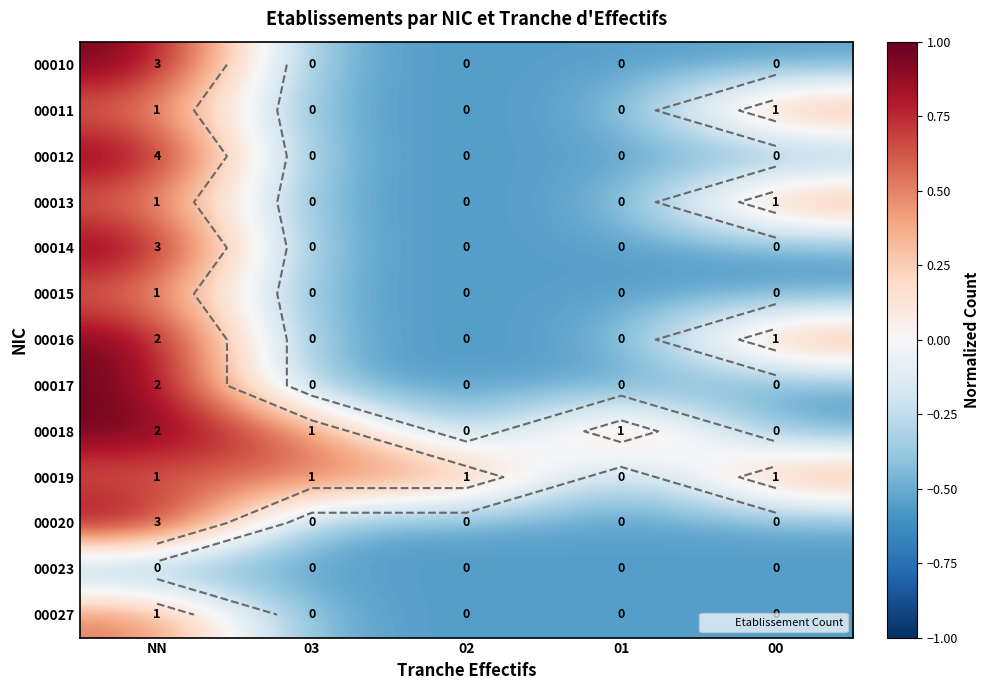

Rank the categories by 00018 value from lowest to highest.

02, 00, 03, 01, NN